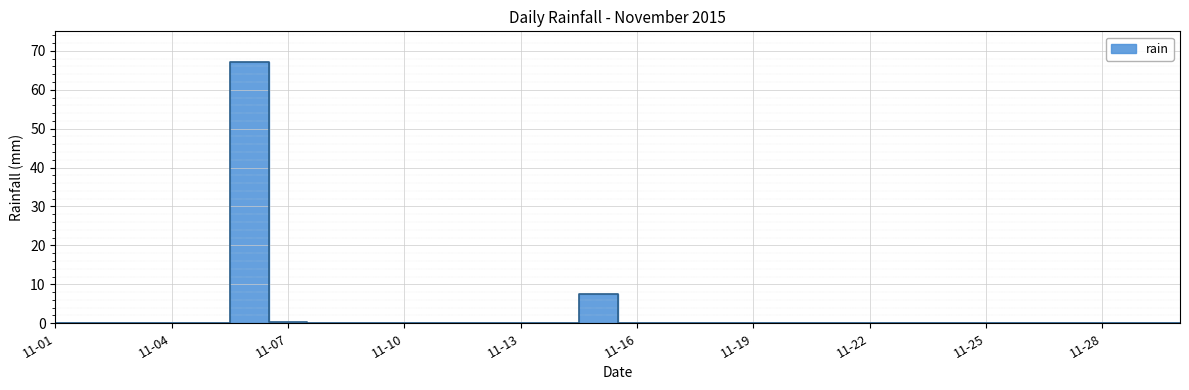

Rank the categories by value from lowest to highest.

2015-11-01, 2015-11-02, 2015-11-03, 2015-11-04, 2015-11-05, 2015-11-08, 2015-11-09, 2015-11-10, 2015-11-11, 2015-11-12, 2015-11-13, 2015-11-14, 2015-11-16, 2015-11-17, 2015-11-18, 2015-11-19, 2015-11-20, 2015-11-21, 2015-11-22, 2015-11-23, 2015-11-24, 2015-11-25, 2015-11-26, 2015-11-27, 2015-11-28, 2015-11-29, 2015-11-30, 2015-11-07, 2015-11-15, 2015-11-06